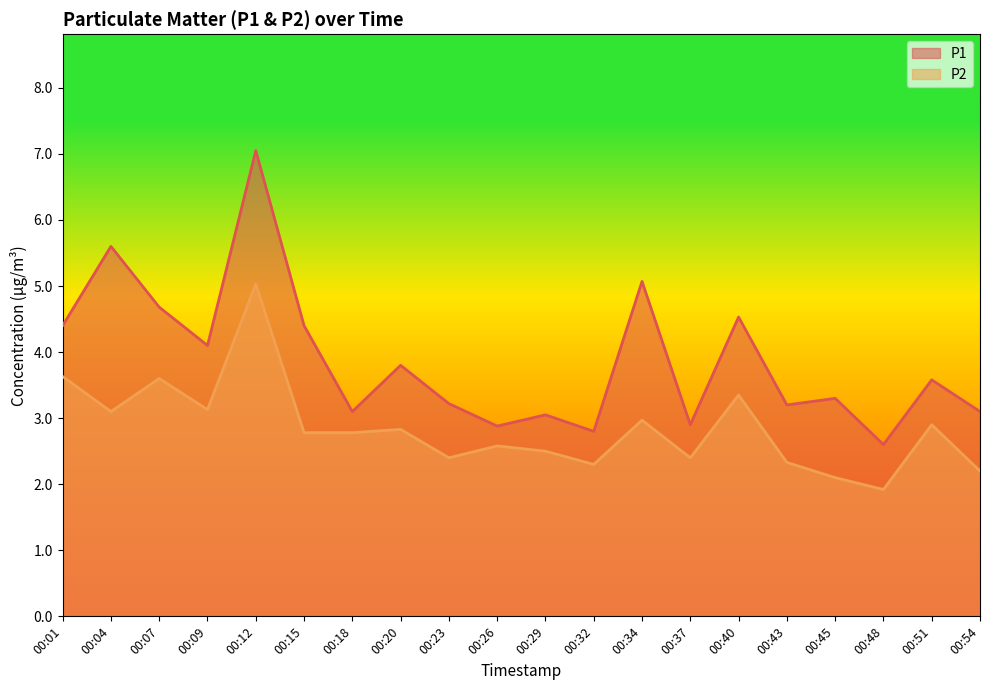

Does the chart display data point markers on the line(s)?

No